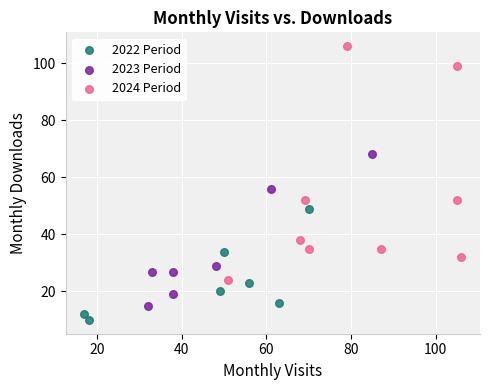

Which series has the widest spread of Y values?

2024 Period